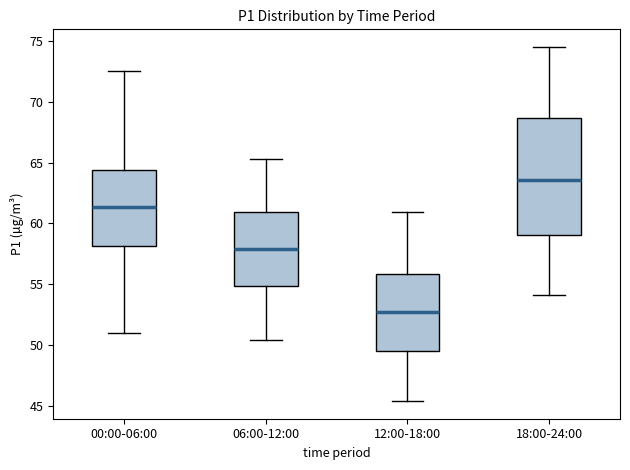

Which box is the tallest, from its lower edge to its upper edge?

18:00-24:00